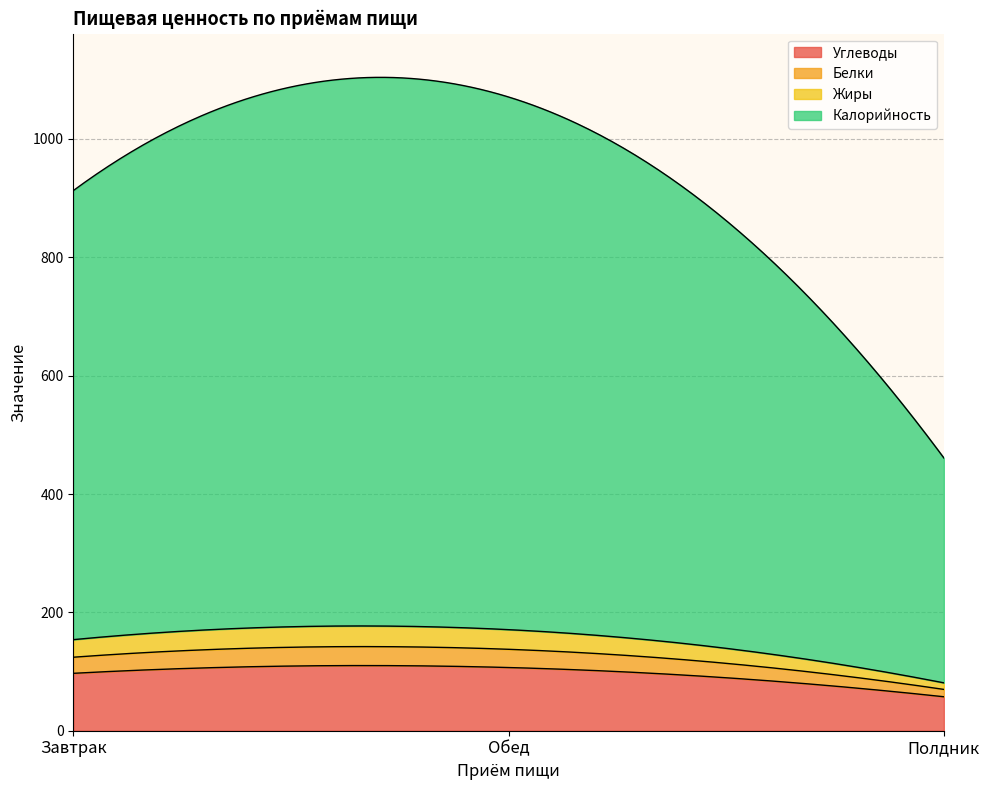

Is the value of Белки at Полдник greater than the value of Углеводы at Завтрак?

No